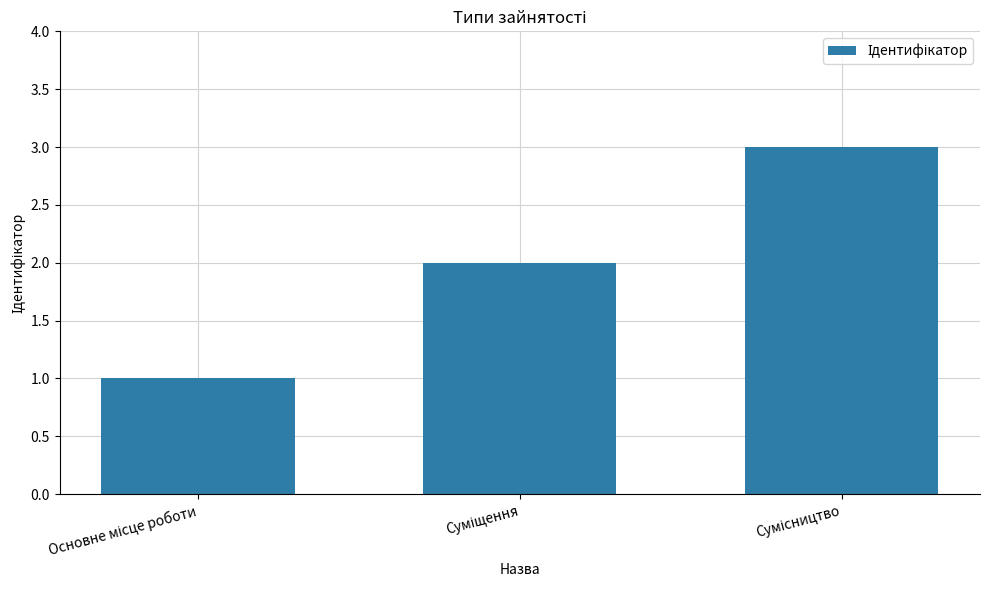

What is the greatest value displayed?

3